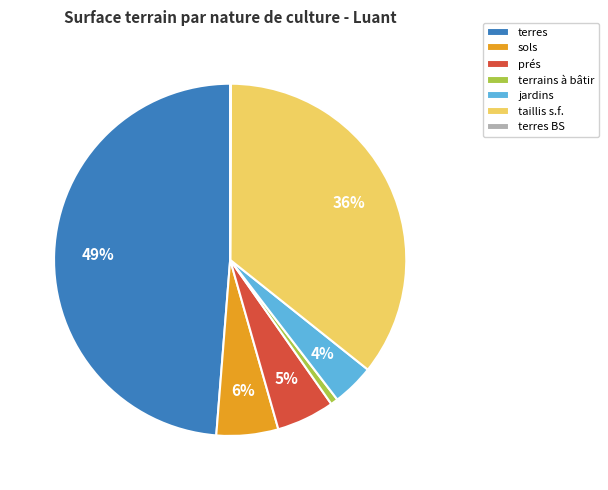

True or false: prés accounts for 20% of the total.

False